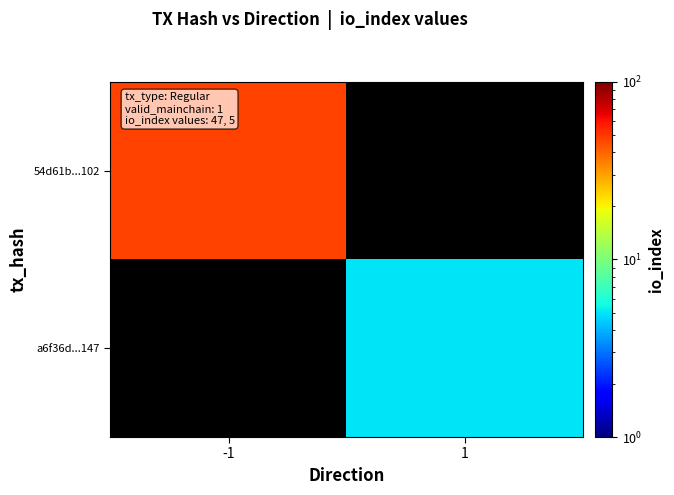

At how many categories does at least one series exceed 13?

1